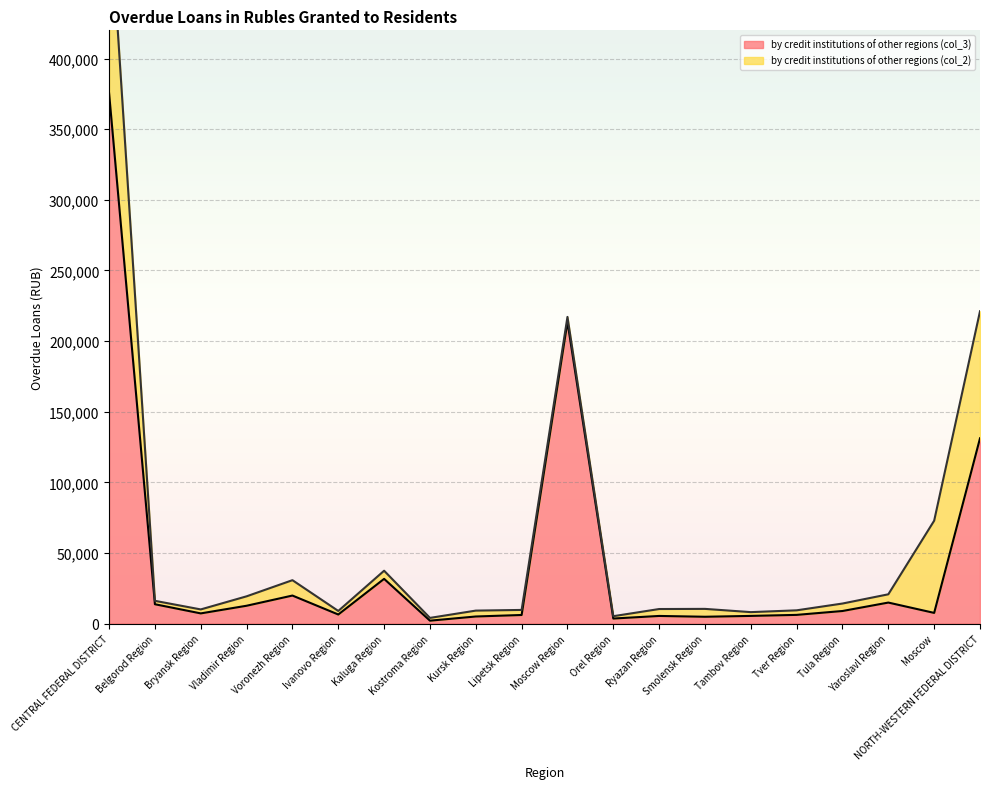

List the labels in order of value, largest first.

CENTRAL FEDERAL DISTRICT, Moscow Region, NORTH-WESTERN FEDERAL DISTRICT, Kaluga Region, Voronezh Region, Yaroslavl Region, Belgorod Region, Vladimir Region, Tula Region, Moscow, Bryansk Region, Ivanovo Region, Tver Region, Lipetsk Region, Tambov Region, Ryazan Region, Kursk Region, Smolensk Region, Orel Region, Kostroma Region